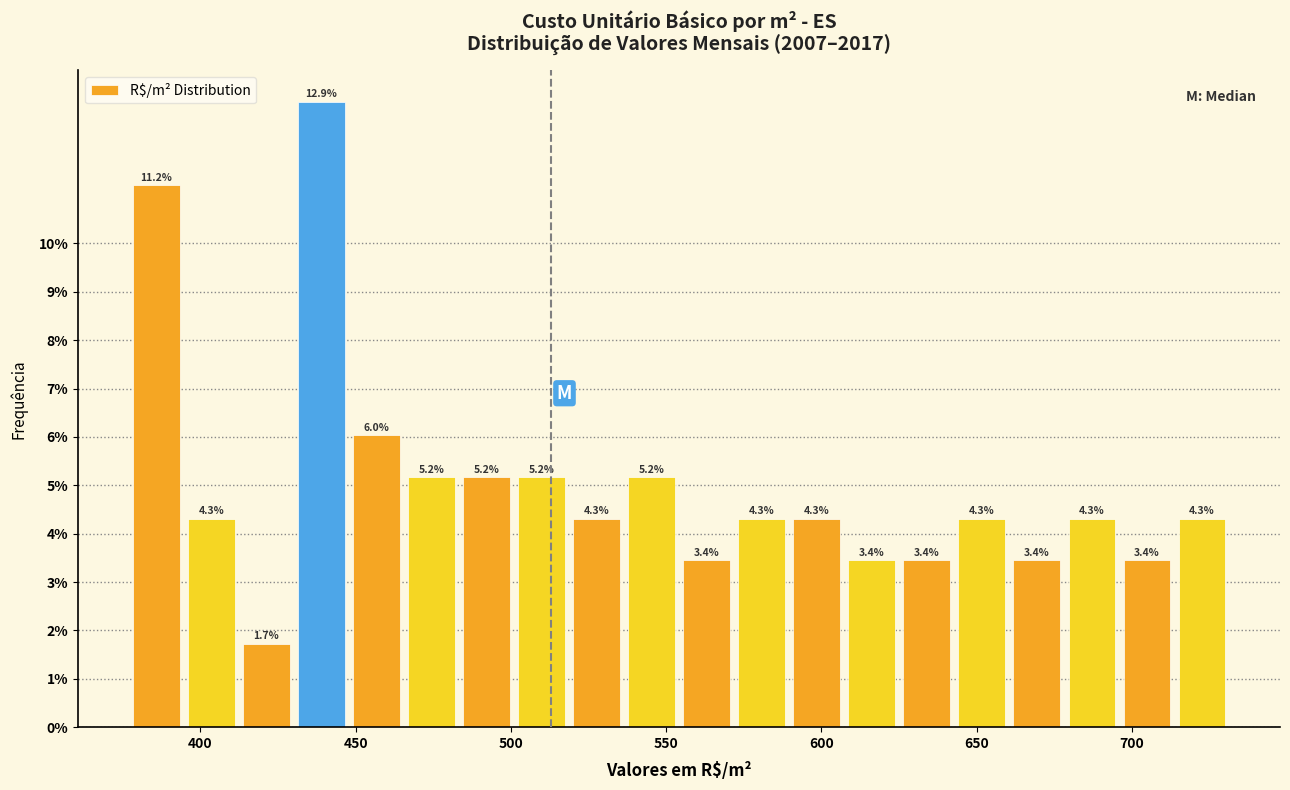

Around what value on the x-axis is the tallest bar? Give the approximate position of its centre, as read against the axis.

440